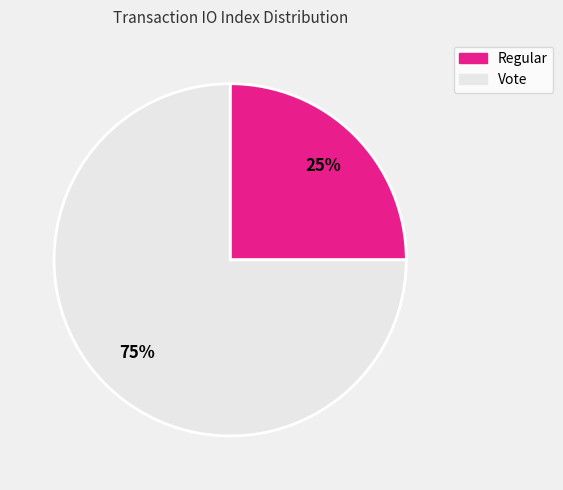

What is the majority slice?

Vote